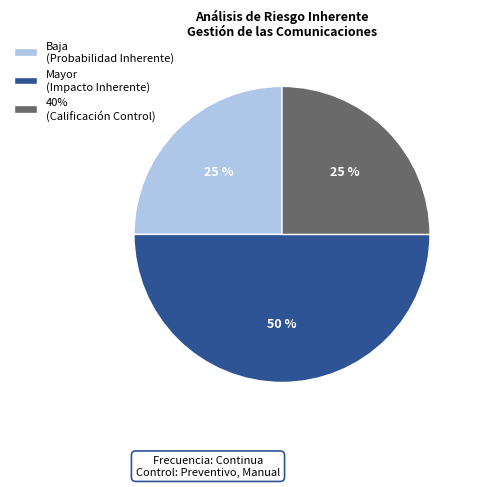

Does 40% (Calificación Control) represent more than half of the total?

No